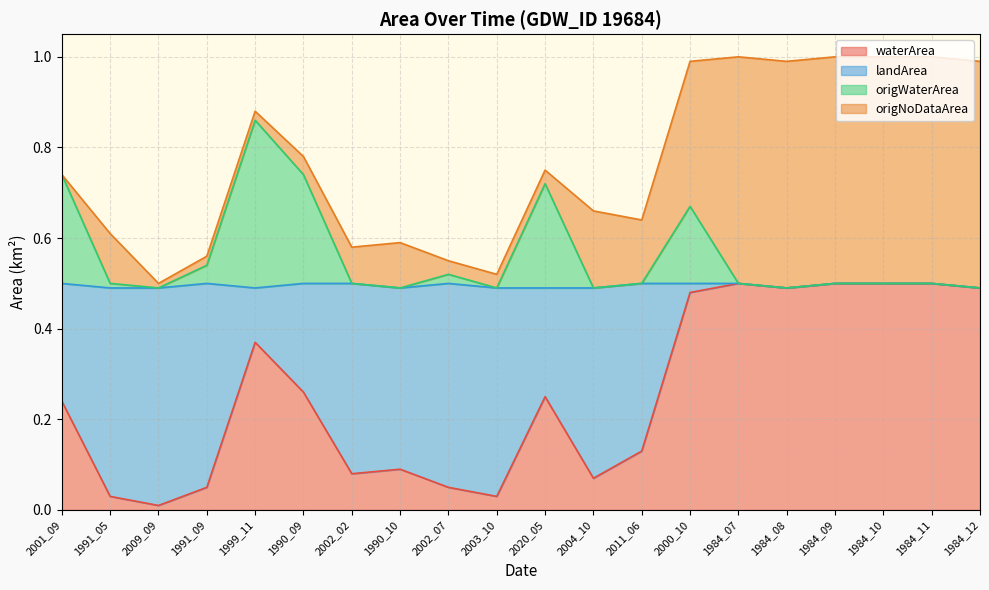

The waterArea series shows 0.7 at 1984_07. True or false?

False